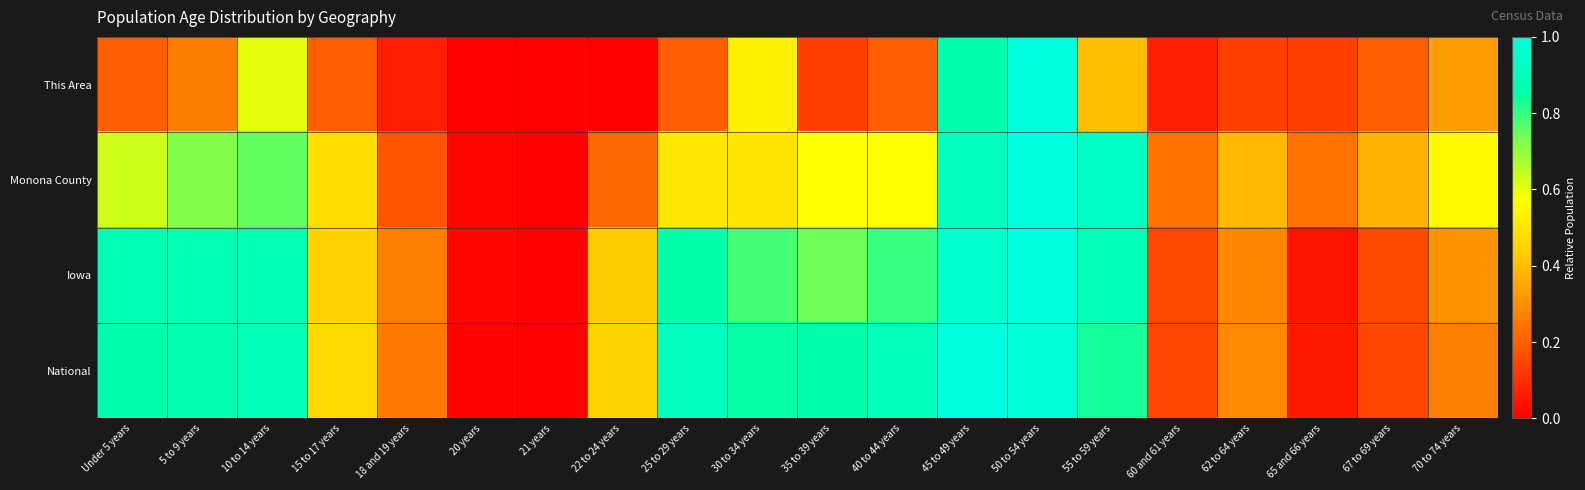

What is the spread (max minus min) of values at 55 to 59 years?

0.5